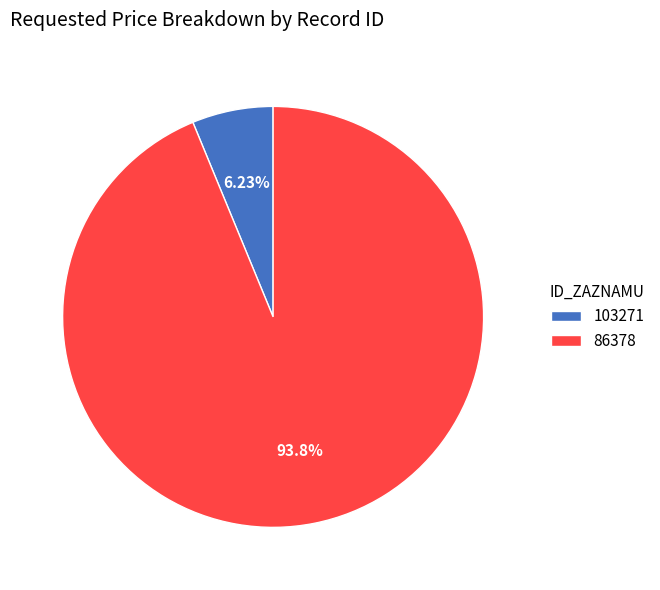

Which category has the biggest portion of the pie?

86378